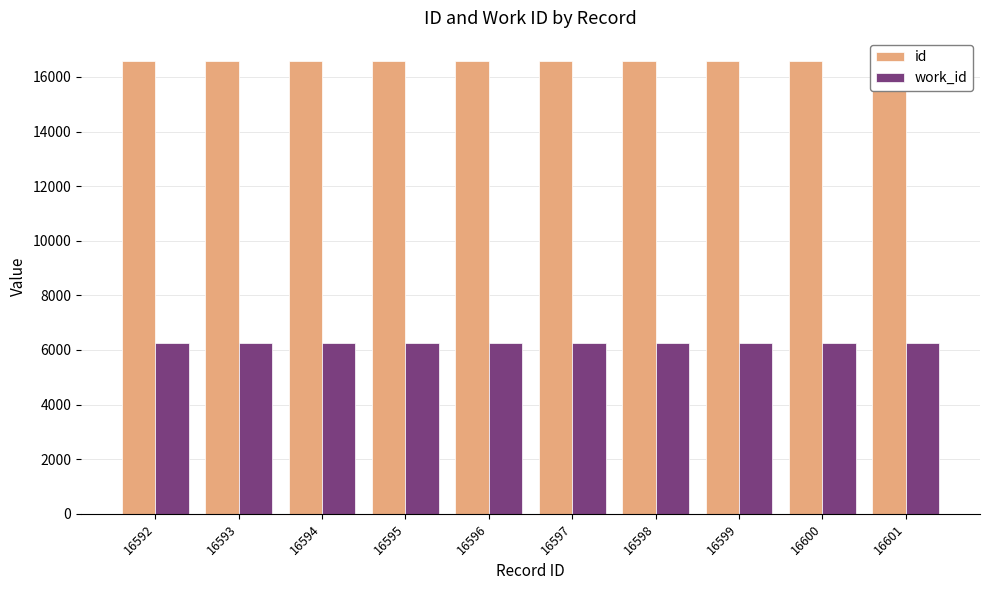

What are all the series names shown in the legend?

id, work_id